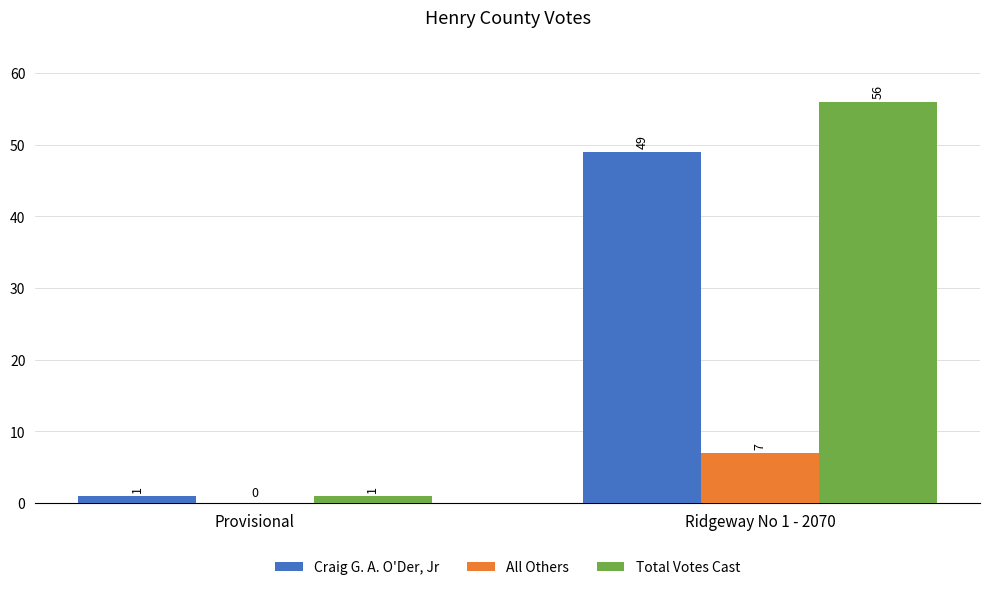

What are all the series names shown in the legend?

Craig G. A. O'Der, Jr, All Others, Total Votes Cast